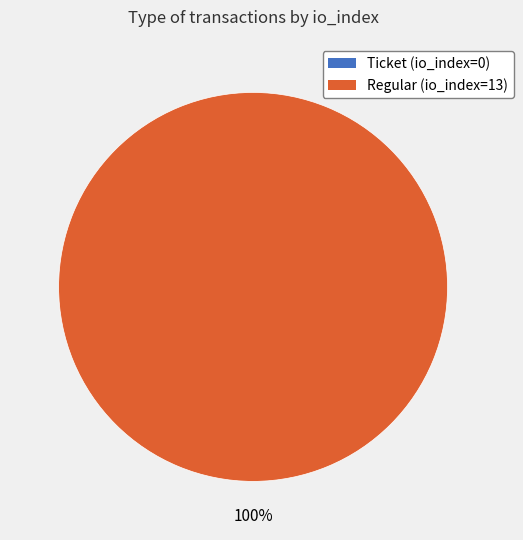

True or false: Regular (io_index=13) accounts for 99% of the total.

False